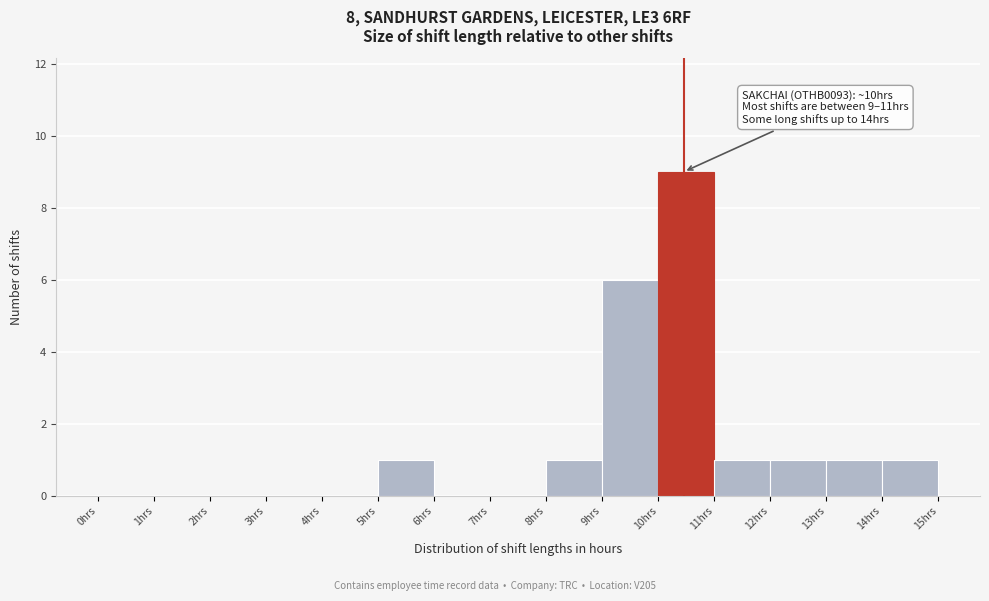

Over which range of the x-axis is the bar tallest?

10 to 11